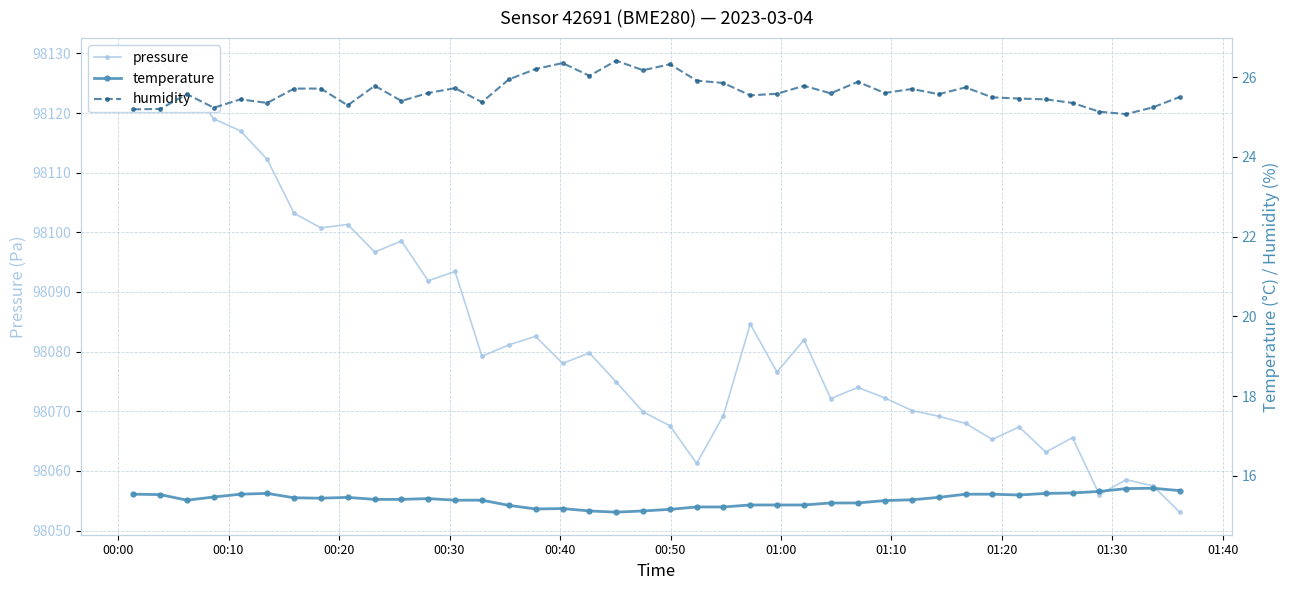

How many distinct data groups are displayed?

3